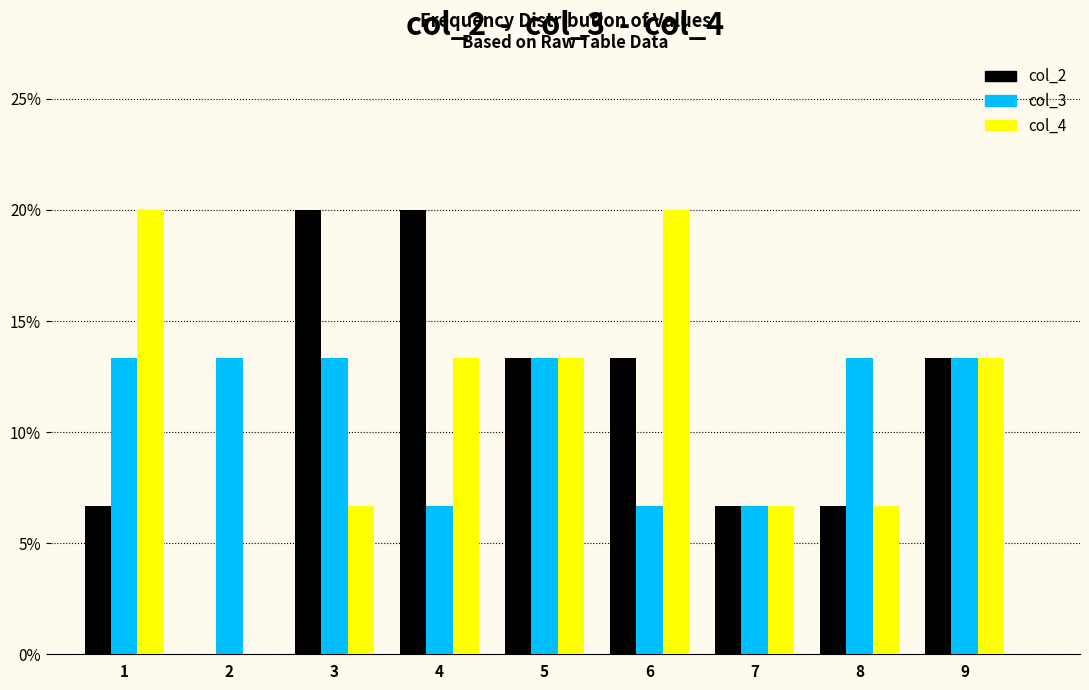

Reading left to right, list all the values displayed in this chart.

col_2: 1=6.7	2=0.0	3=20.0	4=20.0	5=13.3	6=13.3	7=6.7	8=6.7	9=13.3
col_3: 1=13.3	2=13.3	3=13.3	4=6.7	5=13.3	6=6.7	7=6.7	8=13.3	9=13.3
col_4: 1=20.0	2=0.0	3=6.7	4=13.3	5=13.3	6=20.0	7=6.7	8=6.7	9=13.3